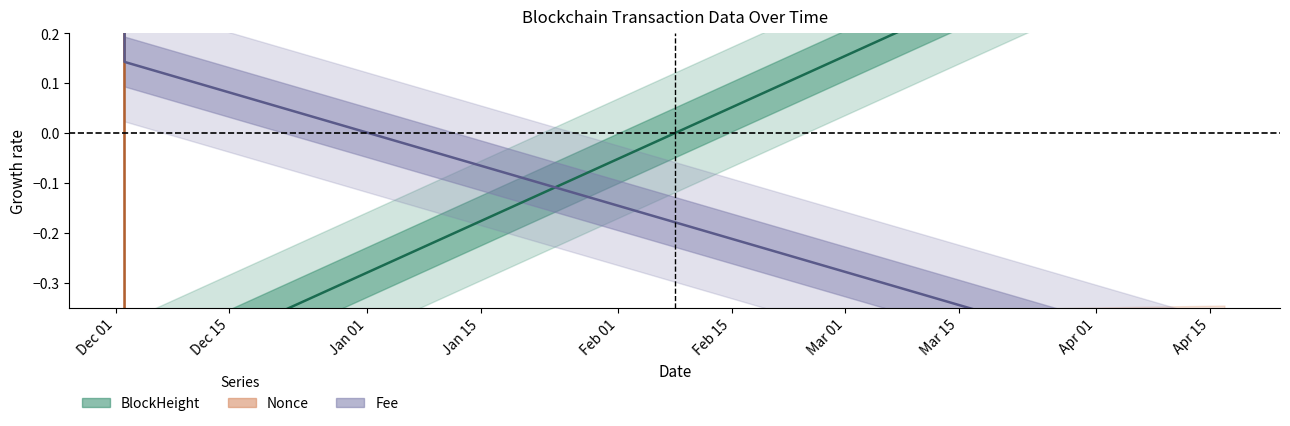

How many data points does each series have?

3